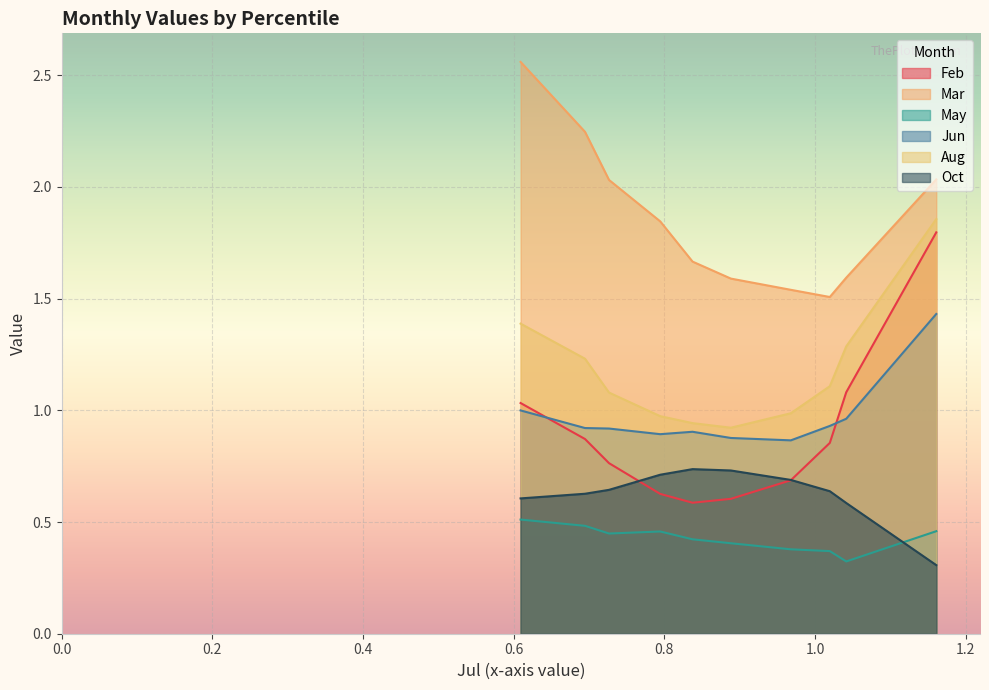

What is the minimum value for Oct?

0.3